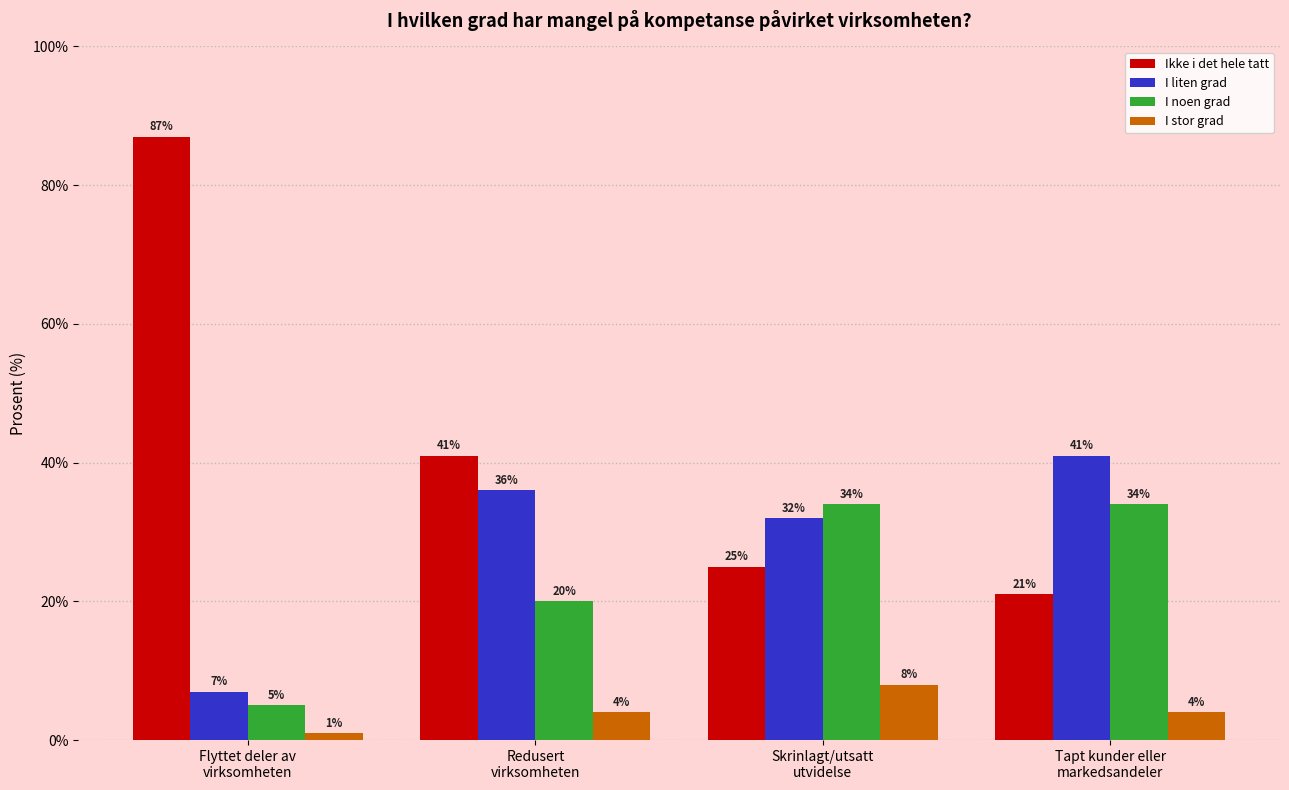

Is it true that I noen grad equals 34 at Tapt kunder eller
markedsandeler?

True